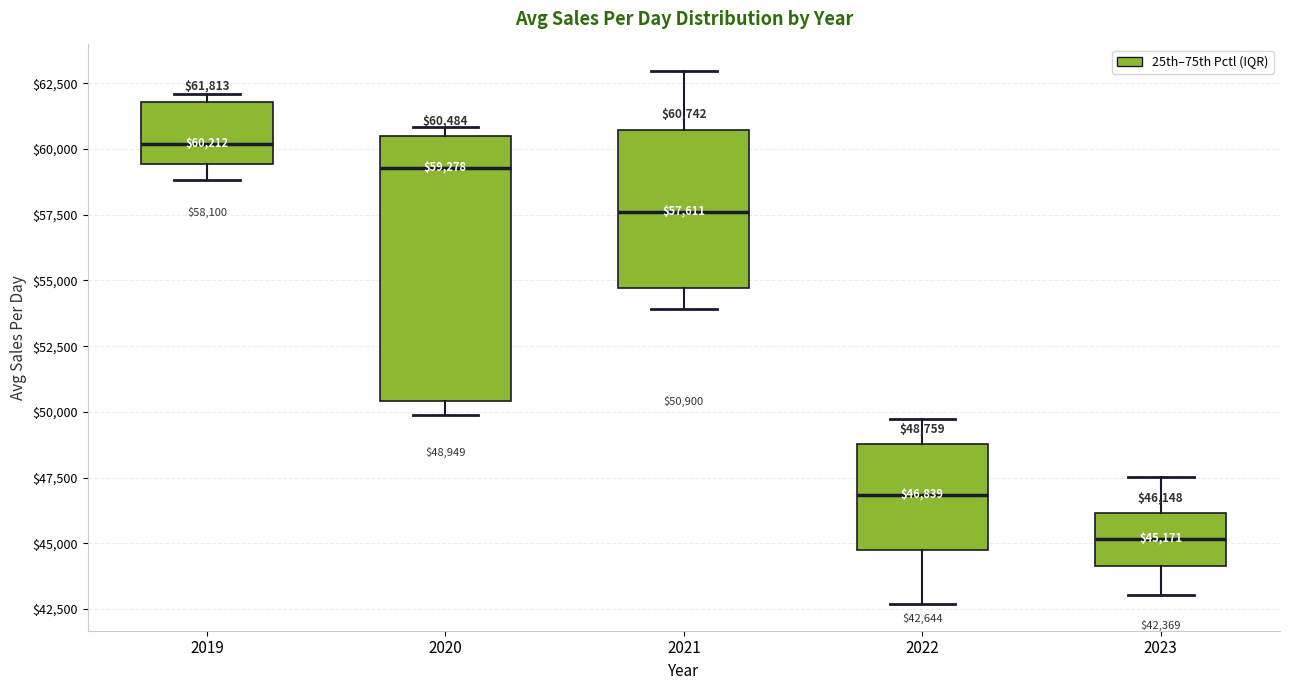

Which box's median line is the lowest?

2023